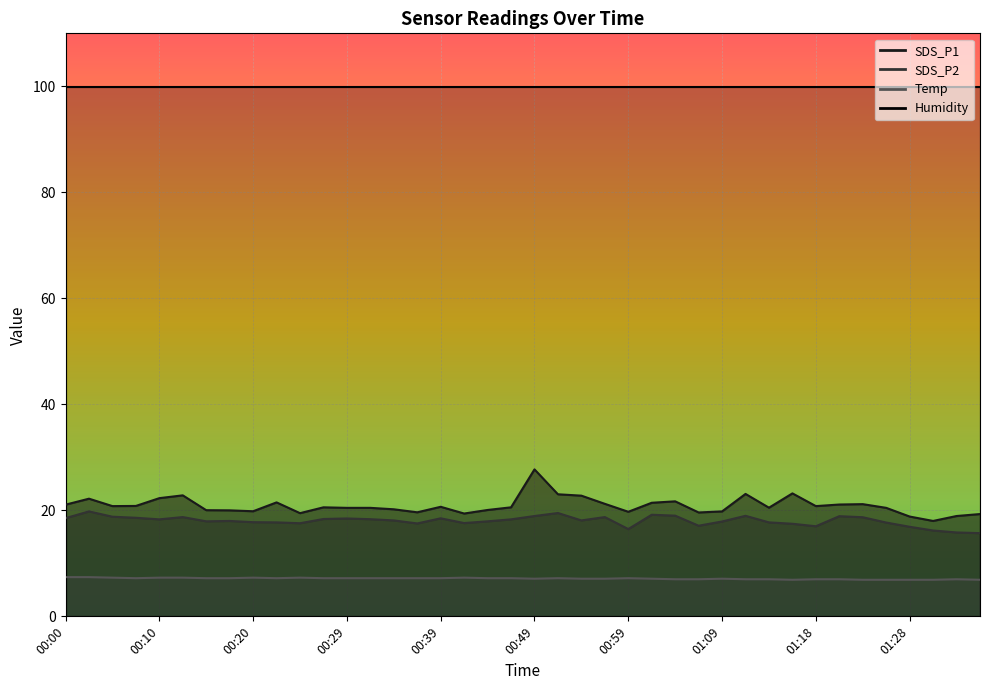

At which label does SDS_P2 first exceed 18?

00:00